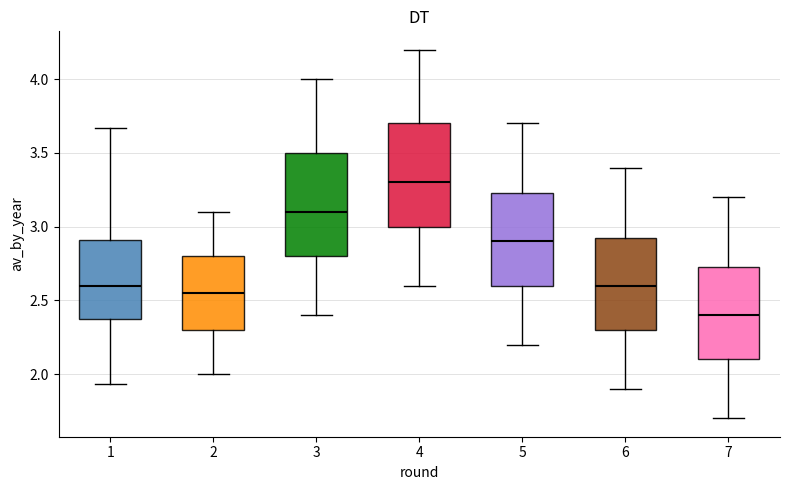

Reading left to right, transcribe this box plot: for each box, give where its median line is, the range the box spans, and where its two whiskers end, as read against the y-axis. The values are not printed on the chart, so give them approximately, as read against the axis.

1: median 2.60, box 2.40 to 2.90, whiskers 1.95 to 3.65
2: median 2.55, box 2.30 to 2.80, whiskers 2.00 to 3.10
3: median 3.10, box 2.80 to 3.50, whiskers 2.40 to 4.00
4: median 3.30, box 3.00 to 3.70, whiskers 2.60 to 4.20
5: median 2.90, box 2.60 to 3.25, whiskers 2.20 to 3.70
6: median 2.60, box 2.30 to 2.95, whiskers 1.90 to 3.40
7: median 2.40, box 2.10 to 2.75, whiskers 1.70 to 3.20